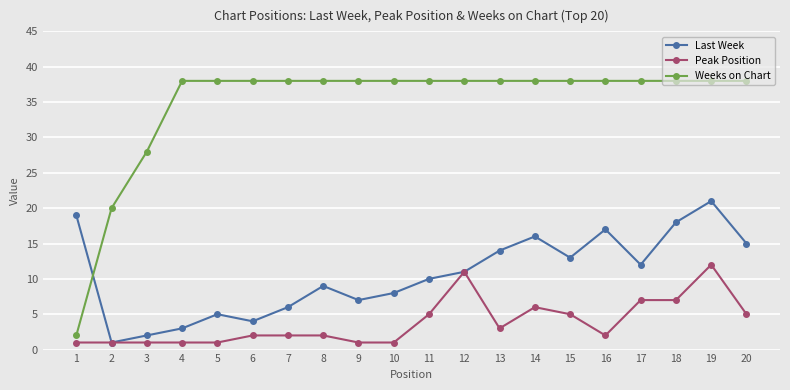

True or false: Weeks on Chart and Peak Position cross at least once.

False